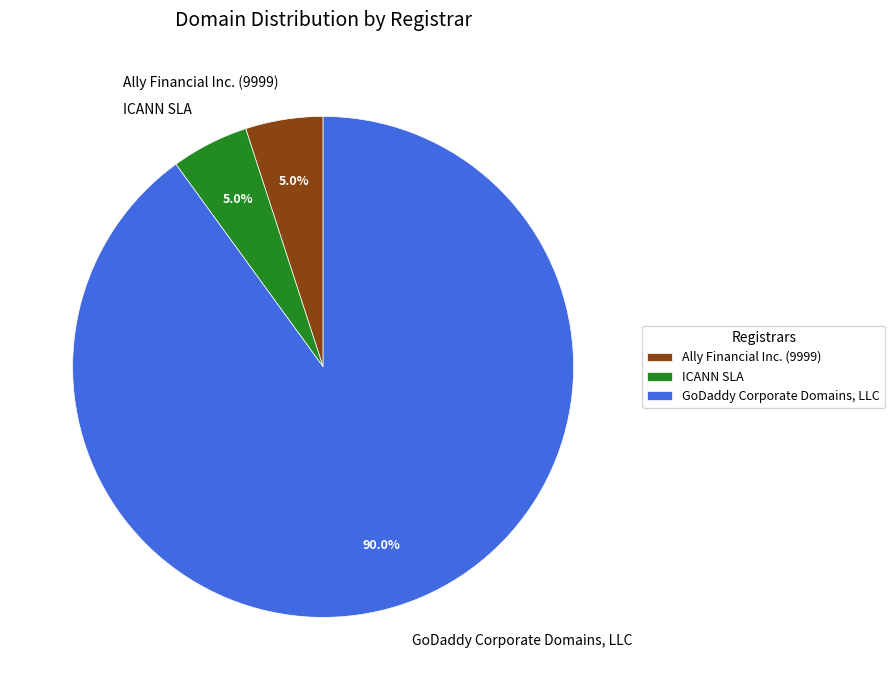

What is the largest slice in the pie chart?

GoDaddy Corporate Domains, LLC